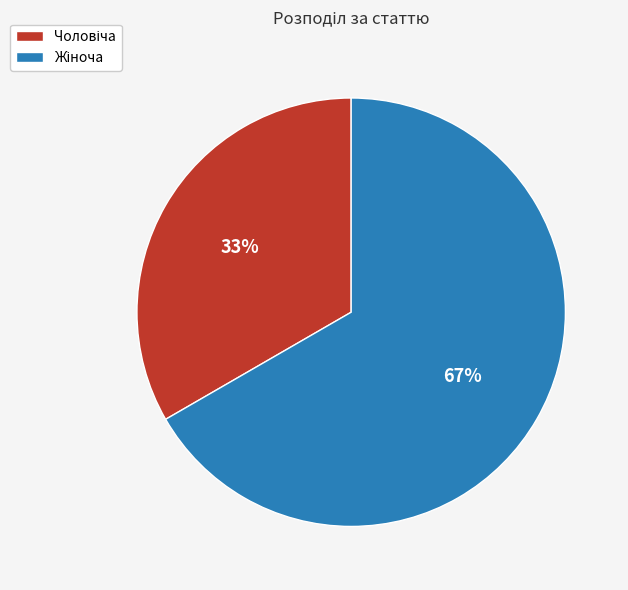

To the nearest percent, what is the average slice percentage?

50%